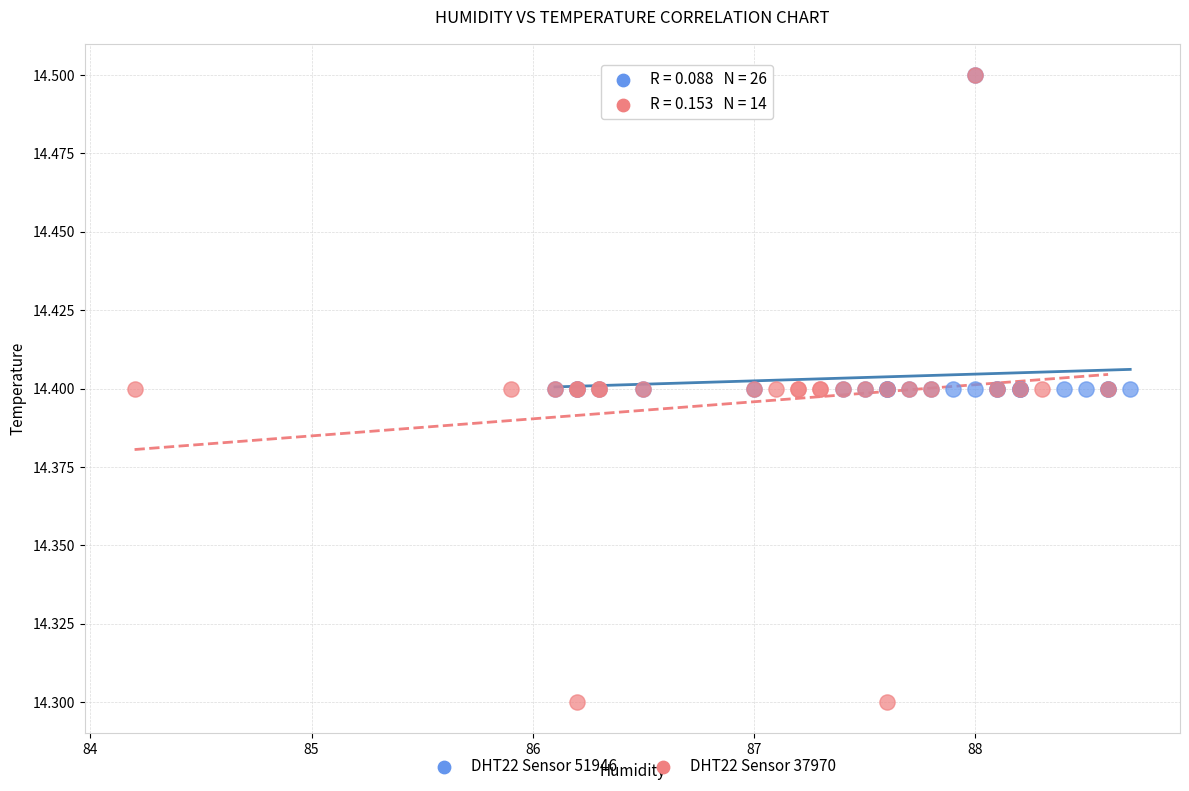

Which series has the largest Y range (max minus min)?

DHT22 Sensor 37970